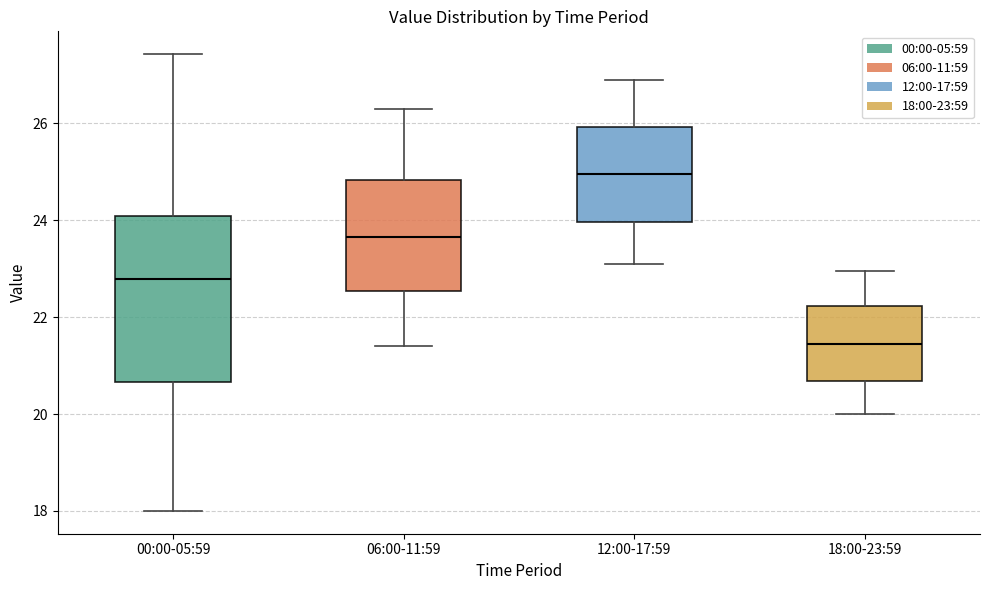

Reading left to right, read every box against the y-axis: the position of its median line, the range the box covers, and the ends of its whiskers. The values are not printed on the chart, so give them approximately, as read against the axis.

00:00-05:59: median 22.8, box 20.6 to 24.0, whiskers 18.0 to 27.4
06:00-11:59: median 23.6, box 22.6 to 24.8, whiskers 21.4 to 26.4
12:00-17:59: median 25.0, box 24.0 to 26.0, whiskers 23.2 to 27.0
18:00-23:59: median 21.4, box 20.6 to 22.2, whiskers 20.0 to 23.0